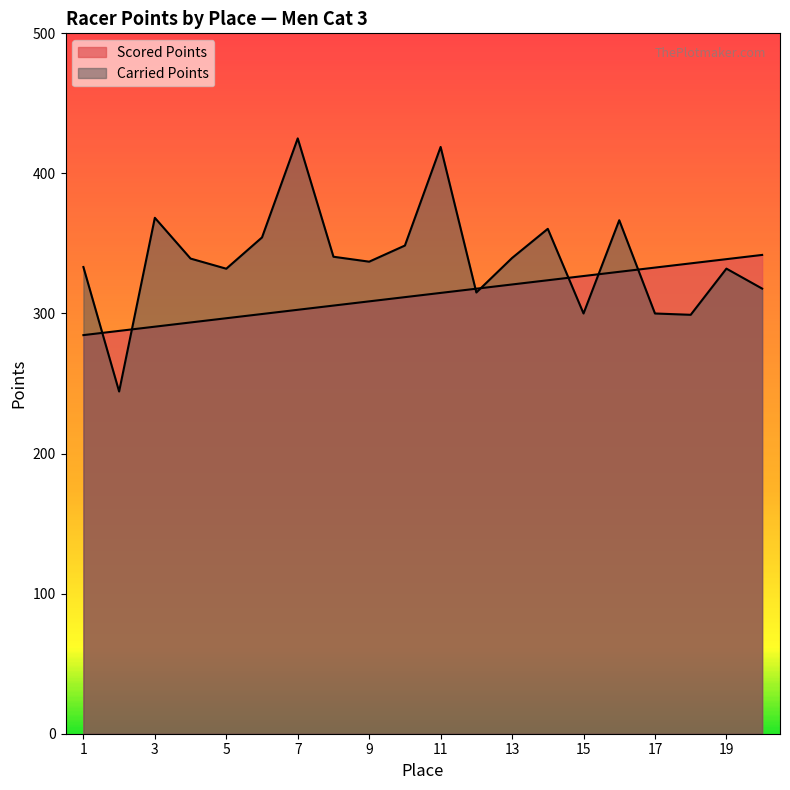

What is the difference between the maximum and minimum values in the Carried Points series?

180.7